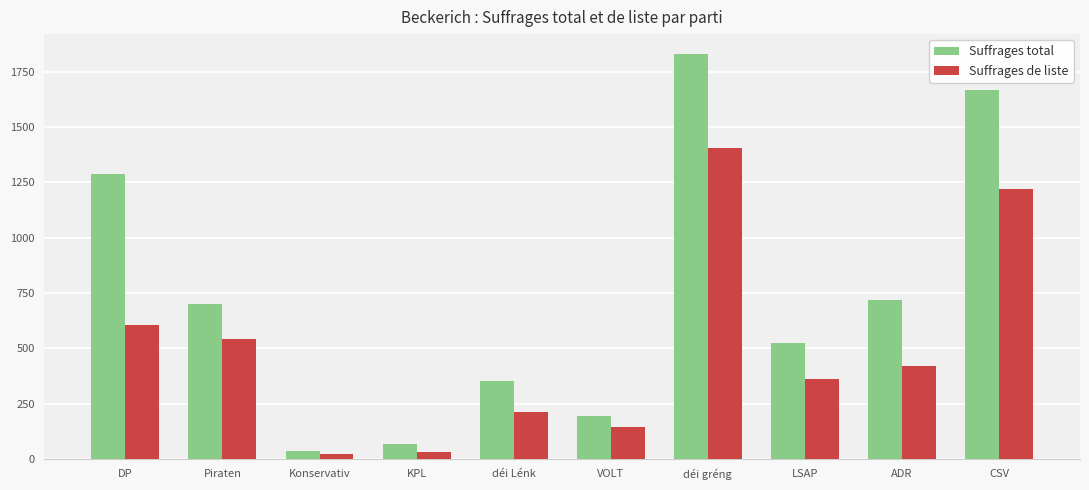

Between déi Lénk and déi gréng, which series saw the biggest shift?

Suffrages total